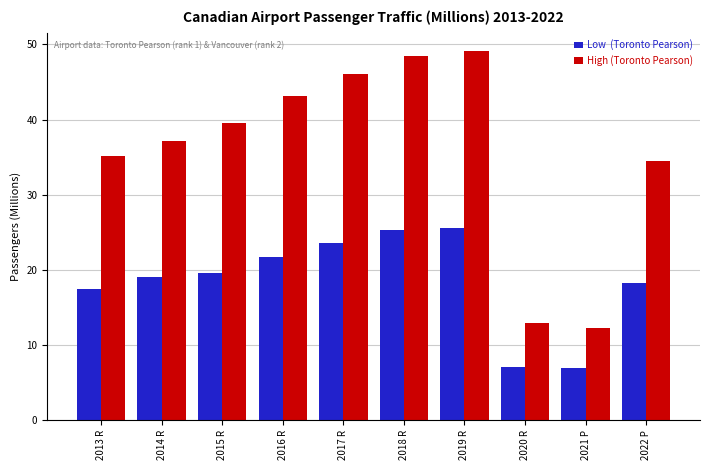

What is the total value across all series at 2021 P?

19.2